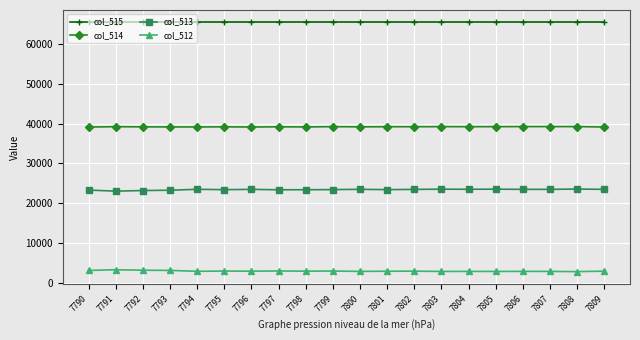

What is the average value of the col_512 series?

2897